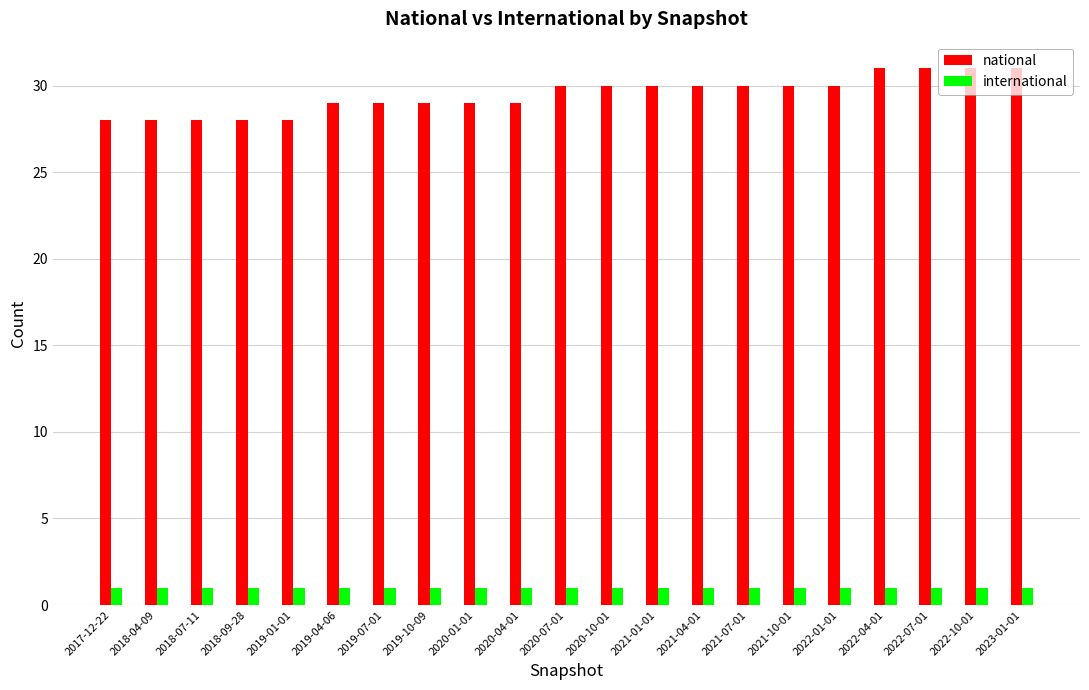

What is the maximum value for national?

31